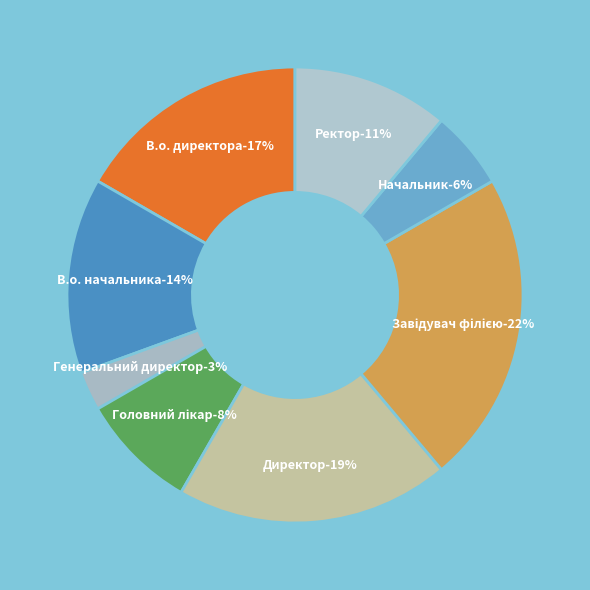

Is there a majority slice in this chart?

No